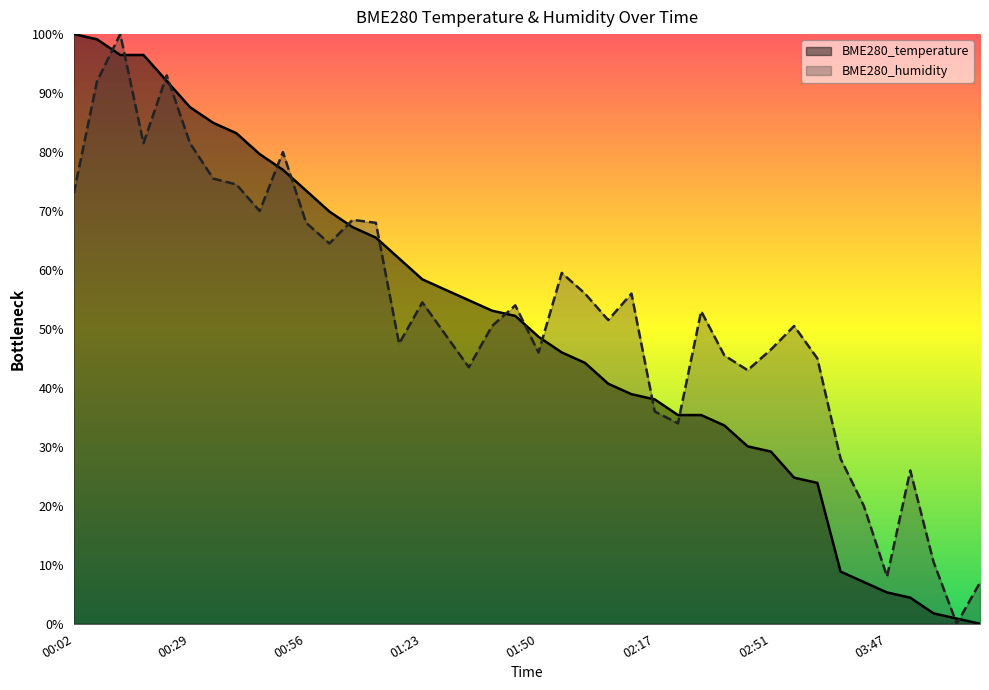

How many series are shown in this chart?

2